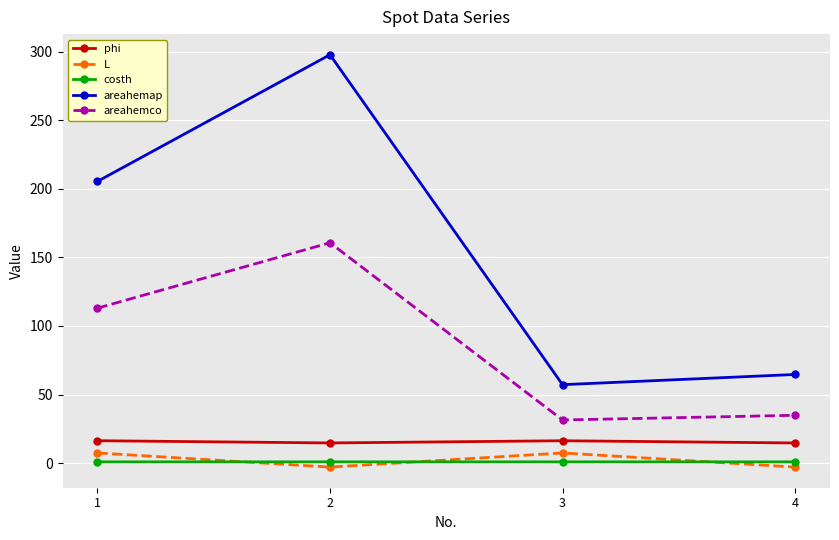

Reading left to right, what are all the values shown in this chart?

phi: 16.3	14.7	16.3	14.7
L: 7.4	-2.9	7.4	-2.9
costh: 0.9	0.9	0.9	0.9
areahemap: 205.4	297.7	57.2	64.6
areahemco: 113.0	160.6	31.4	34.9